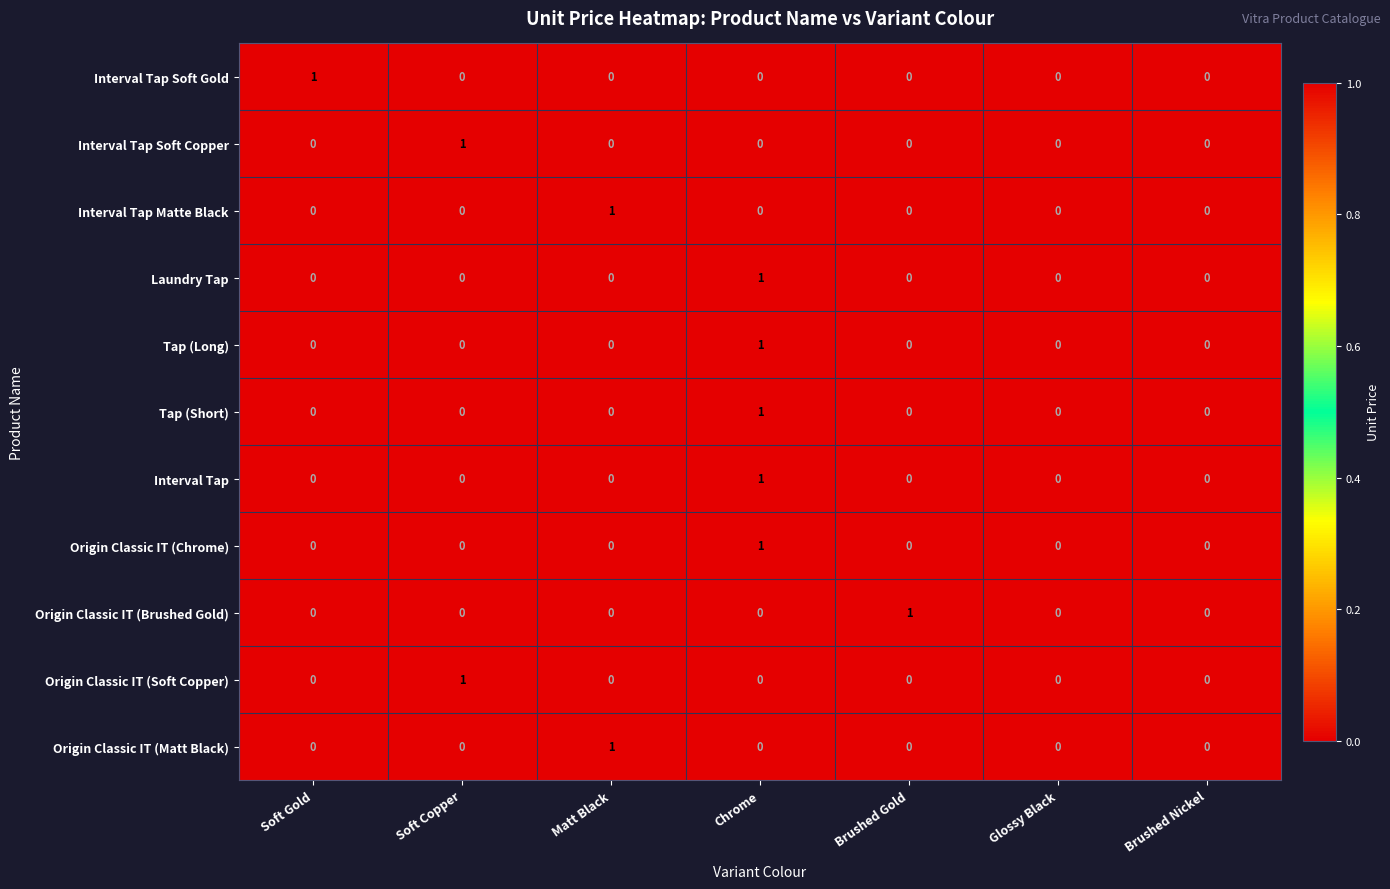

At which category is the sum across all series the highest?

Chrome